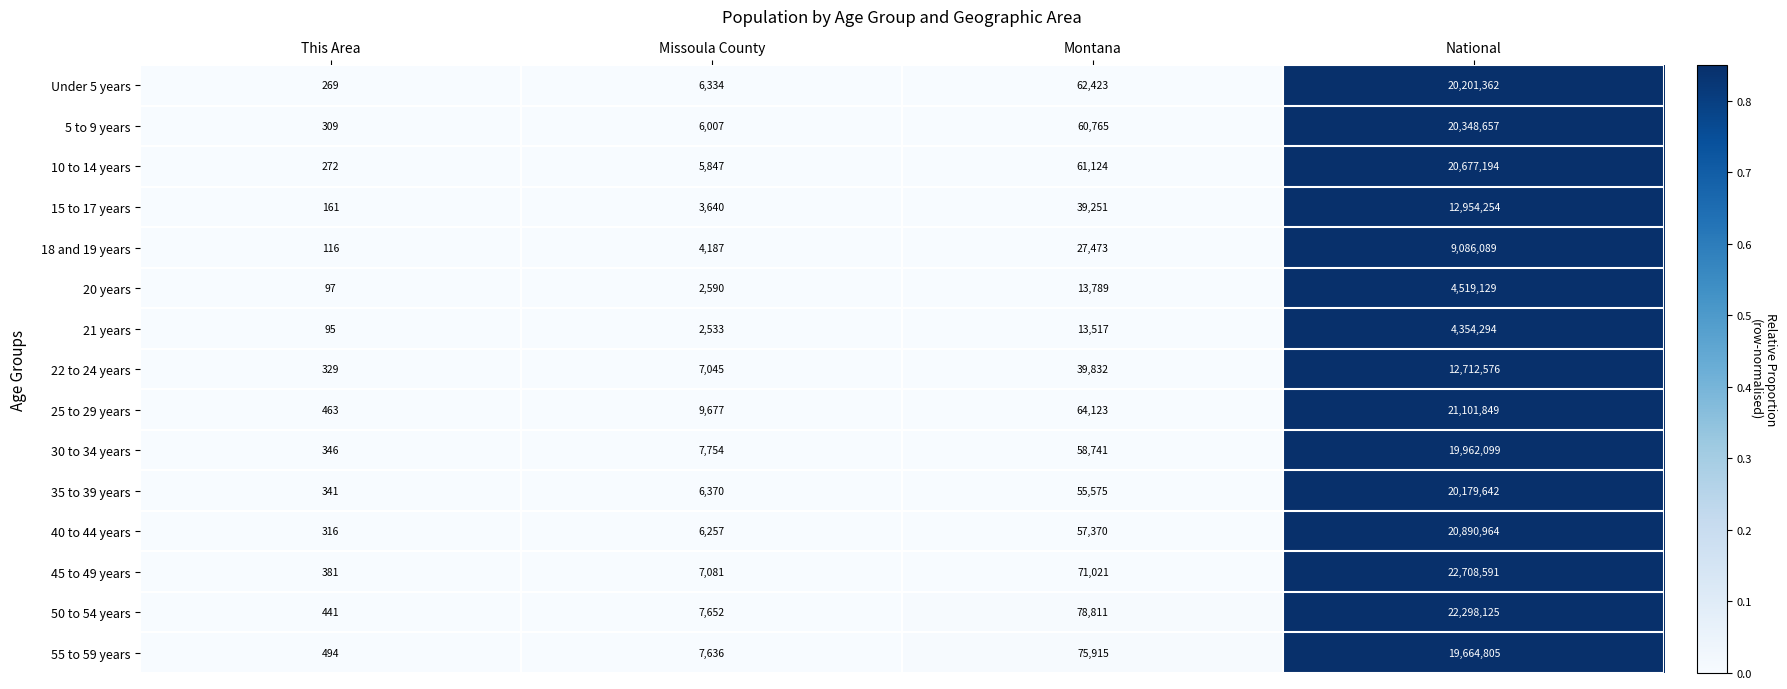

What is the sum of all 25 to 29 years values?

21176112